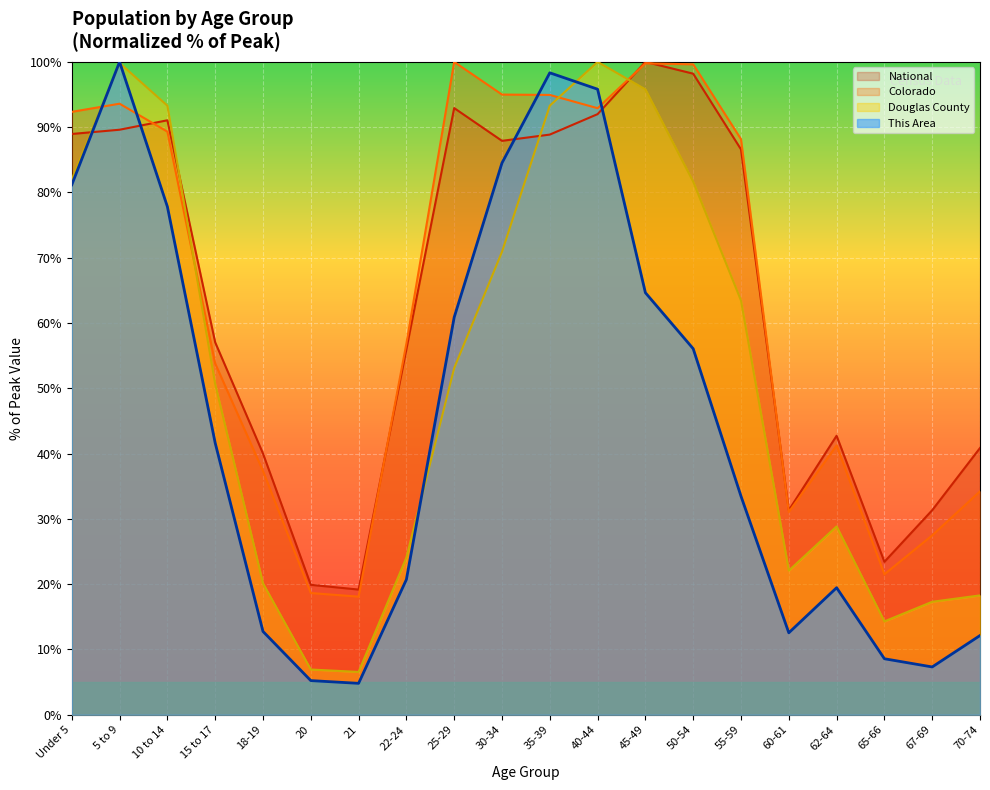

In National, how many points are lower than both neighbors (excluding endpoints)?

4